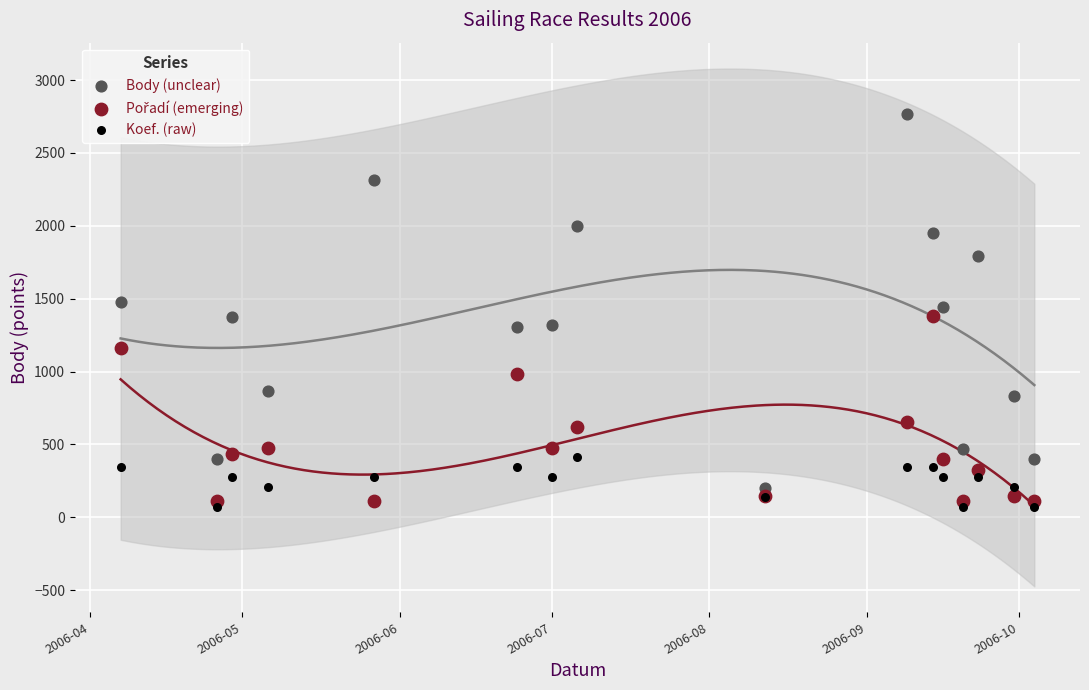

Which series reaches the maximum Y coordinate?

Body (unclear)